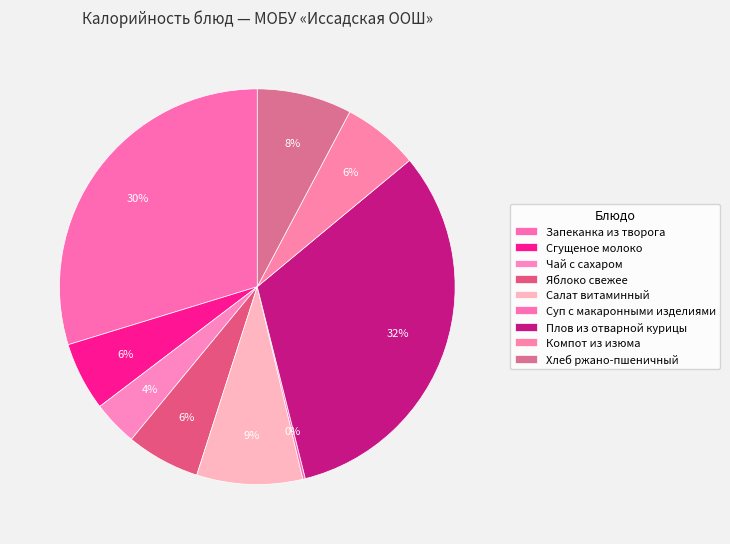

Which slice is the largest?

Плов из отварной курицы